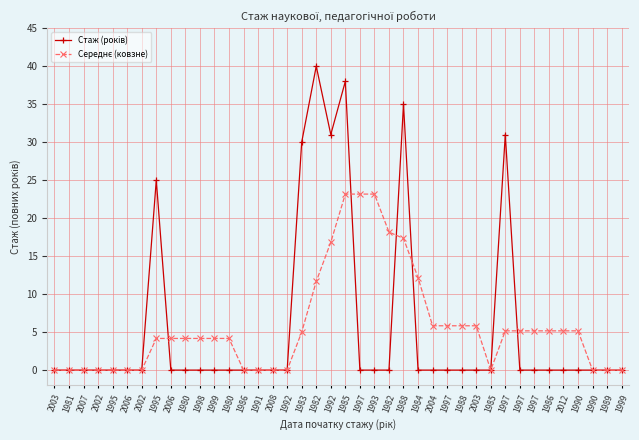

Between 2003 and 1998, which is larger?

2003